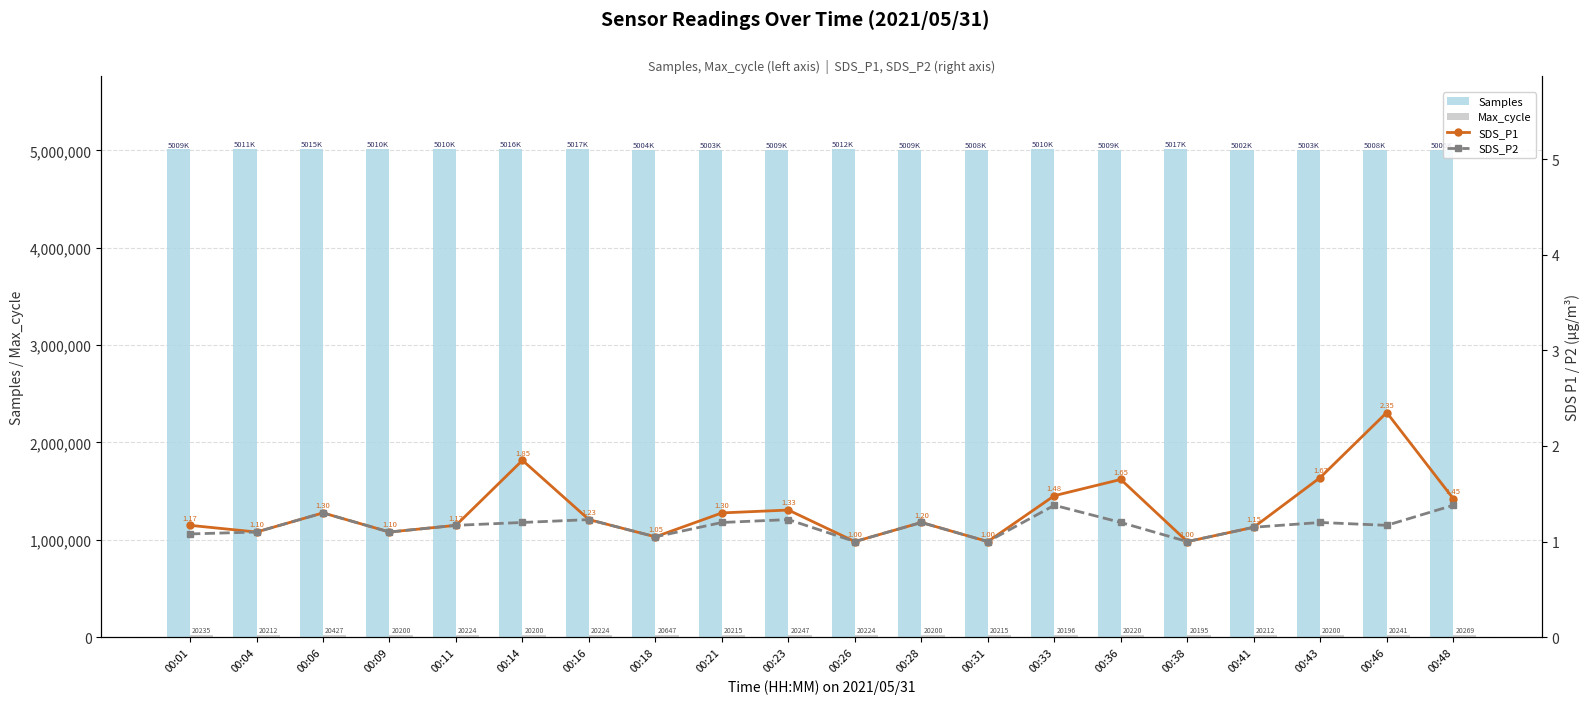

Which series has the widest spread of values?

Samples